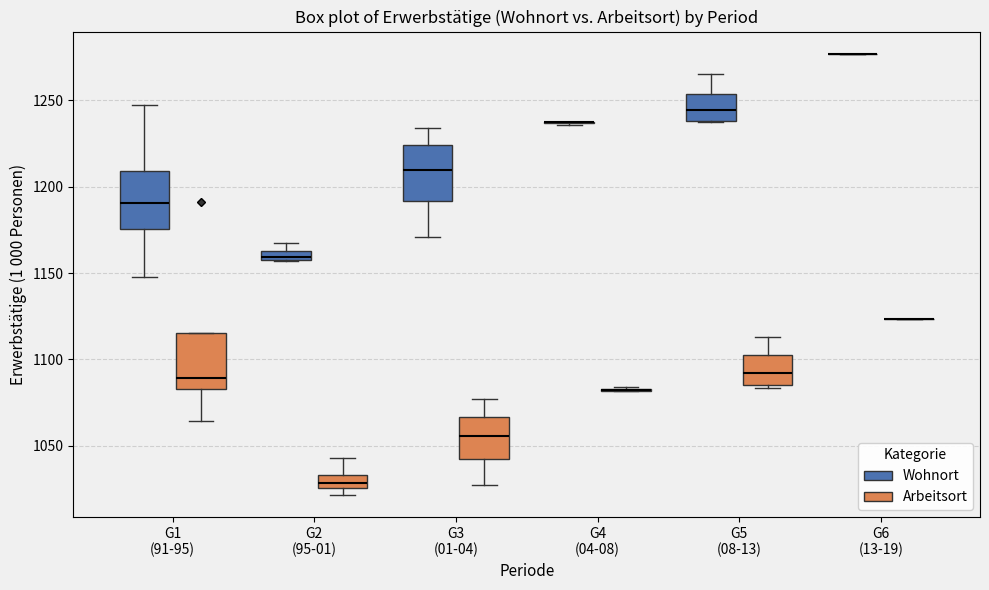

Where does the median line of the box for G2 (95-01) (Wohnort) sit on the y-axis? The values are not printed on the chart, so give them approximately, as read against the axis.

1160